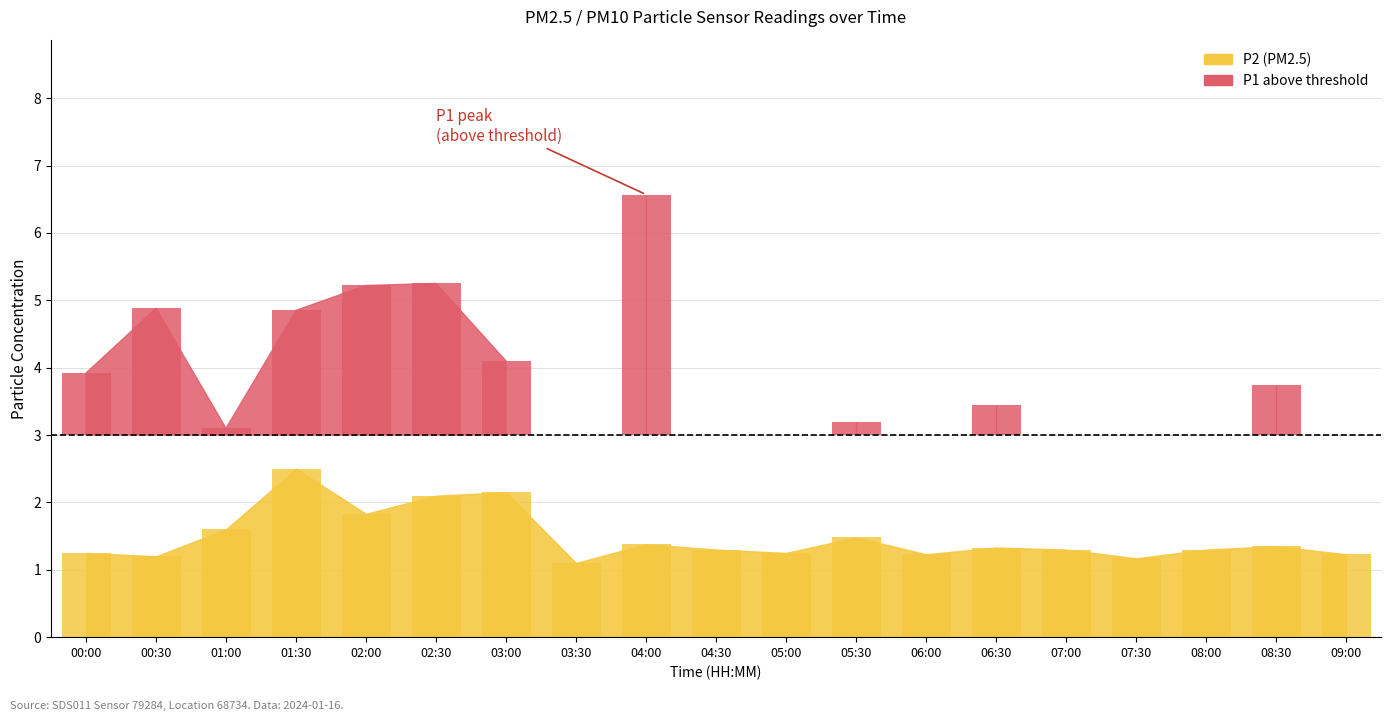

What are all the series names shown in the legend?

P1, P2